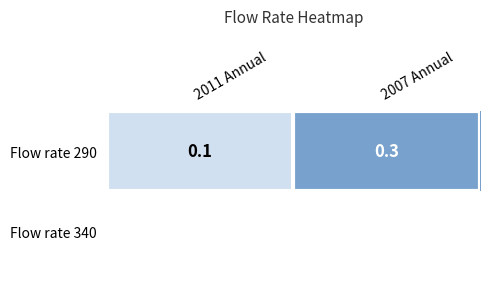

Between 2007 Annual and 2011 Annual, which is larger?

2007 Annual